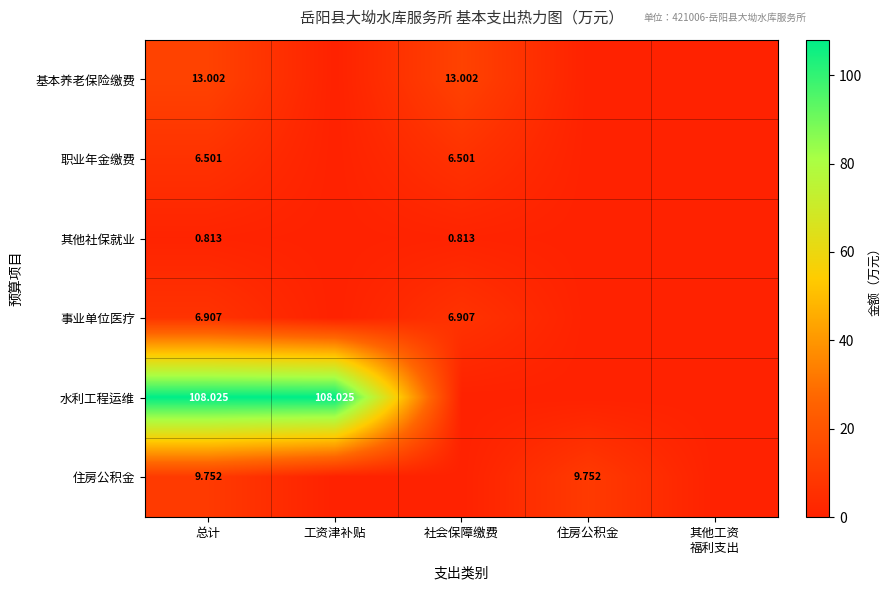

How many data points in 基本养老保险缴费 are above 0?

2